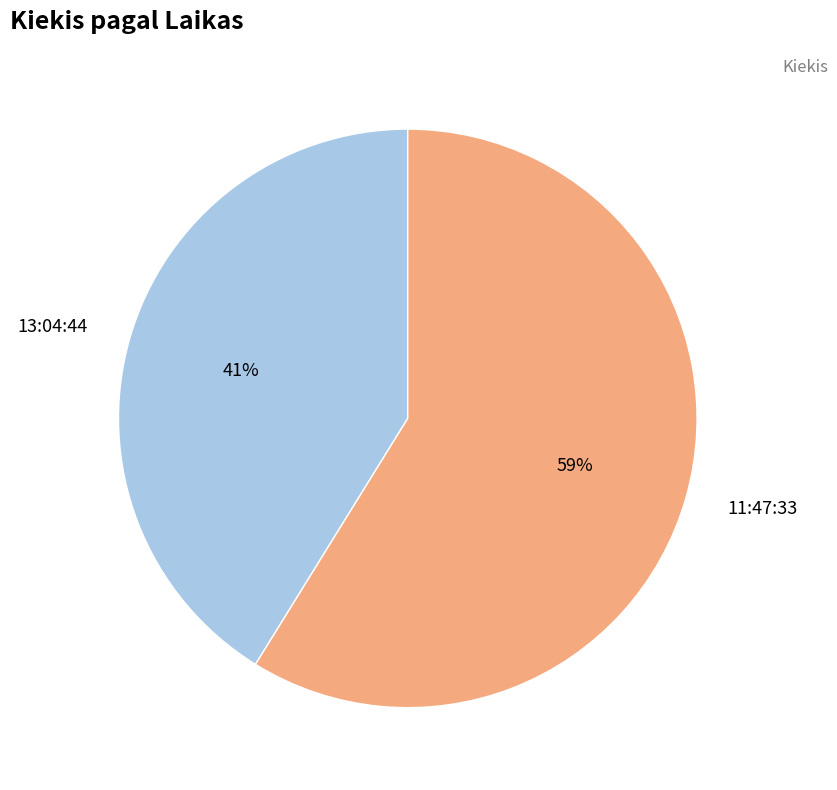

Is it true that 13:04:44 is 41% of the pie?

True